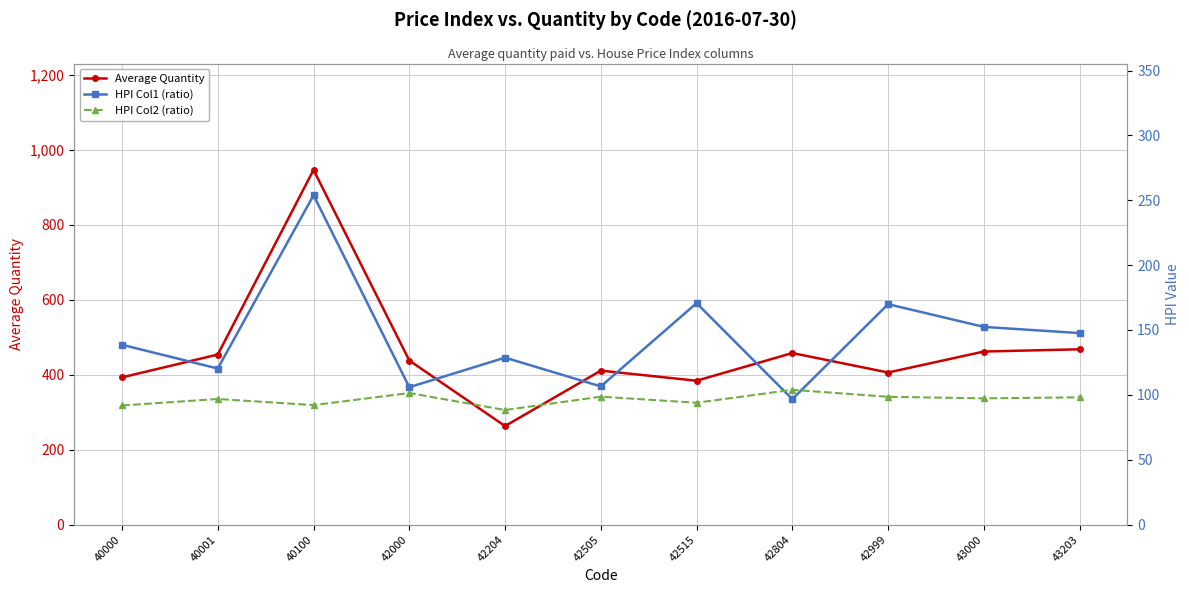

List the series in order of their peak value, highest first.

Average Quantity, HPI Col1 (ratio), HPI Col2 (ratio)